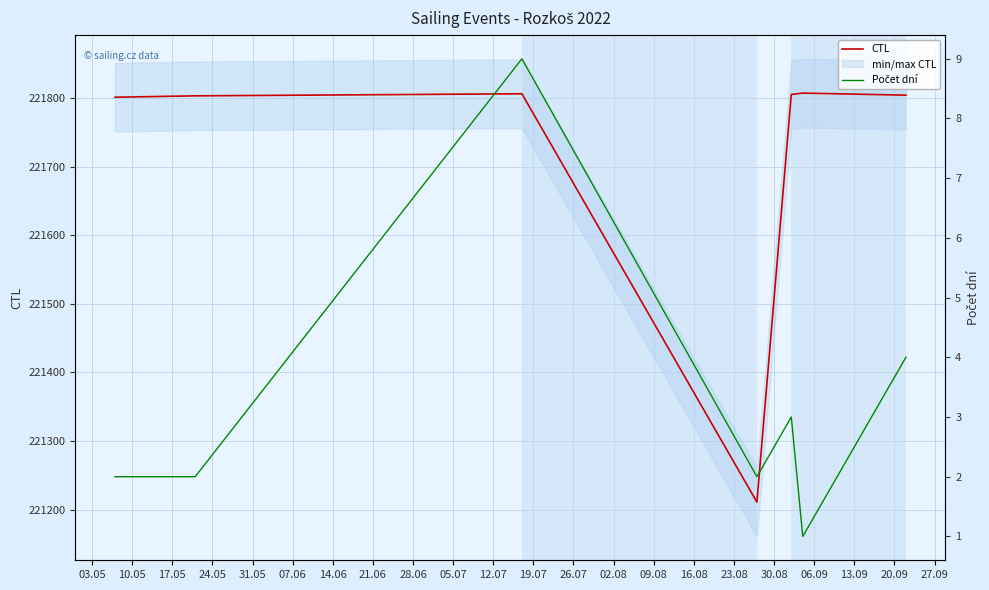

What is the highest value of the CTL series?

221807